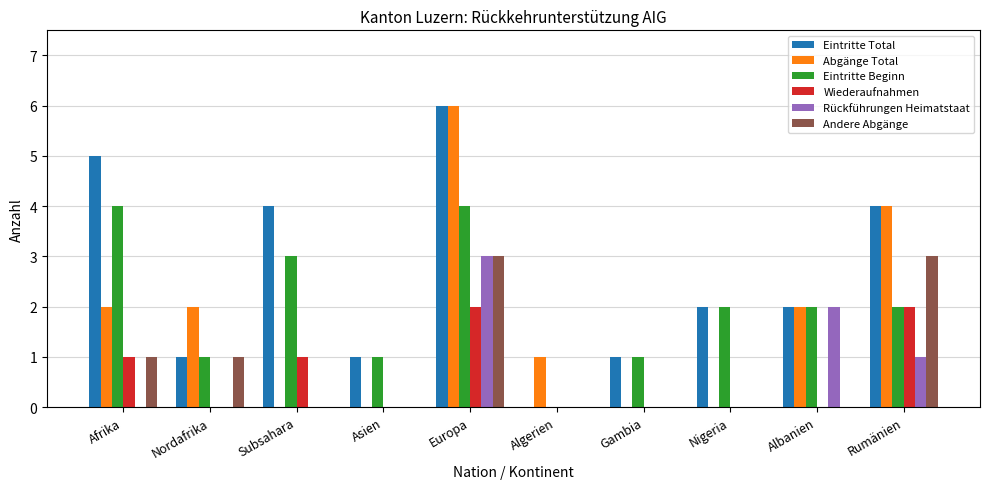

How many groups of bars are there?

10